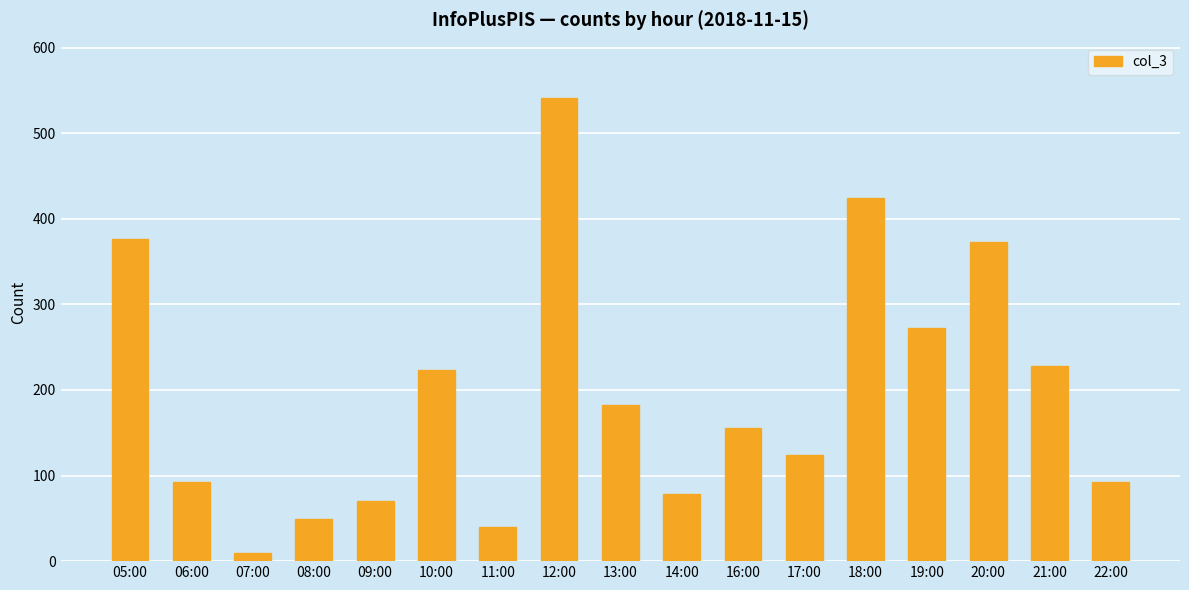

What is the difference between the maximum and minimum values?

532